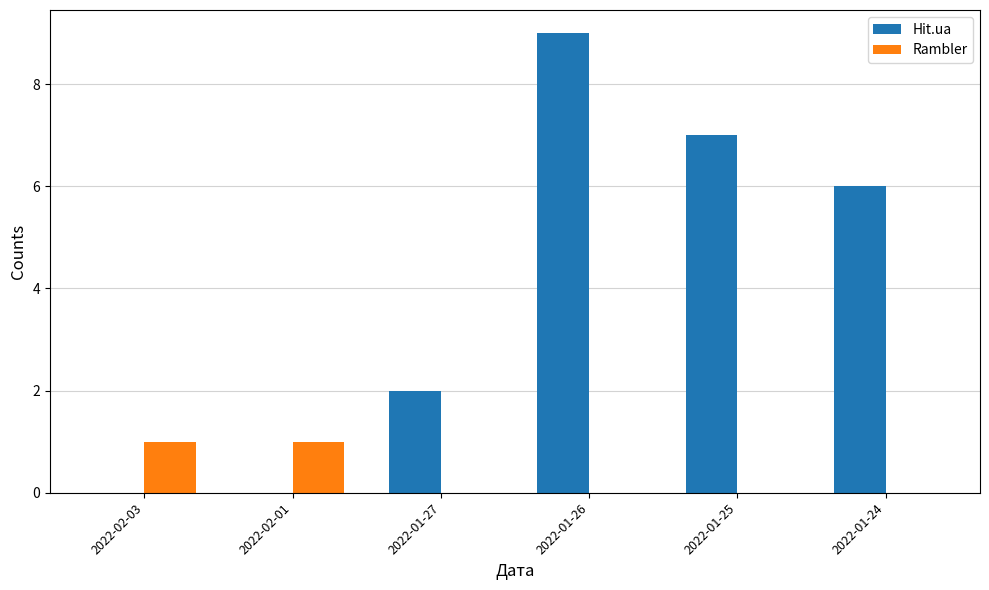

What is the sum of all Hit.ua values?

24